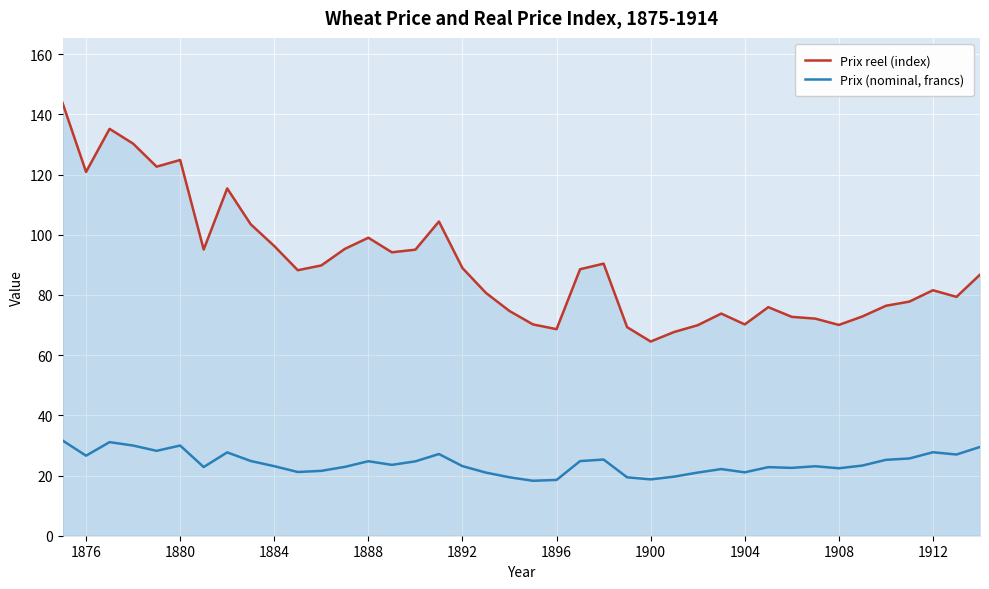

List the series in order of their peak value, lowest first.

Prix (nominal, francs), Prix reel (index)